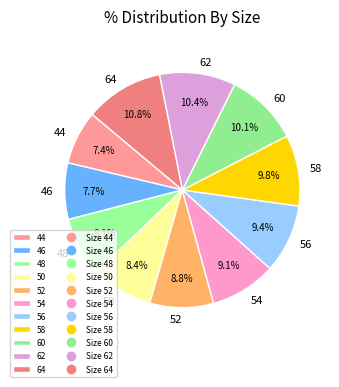

What is the total percentage of 62 and 60?

20.5%